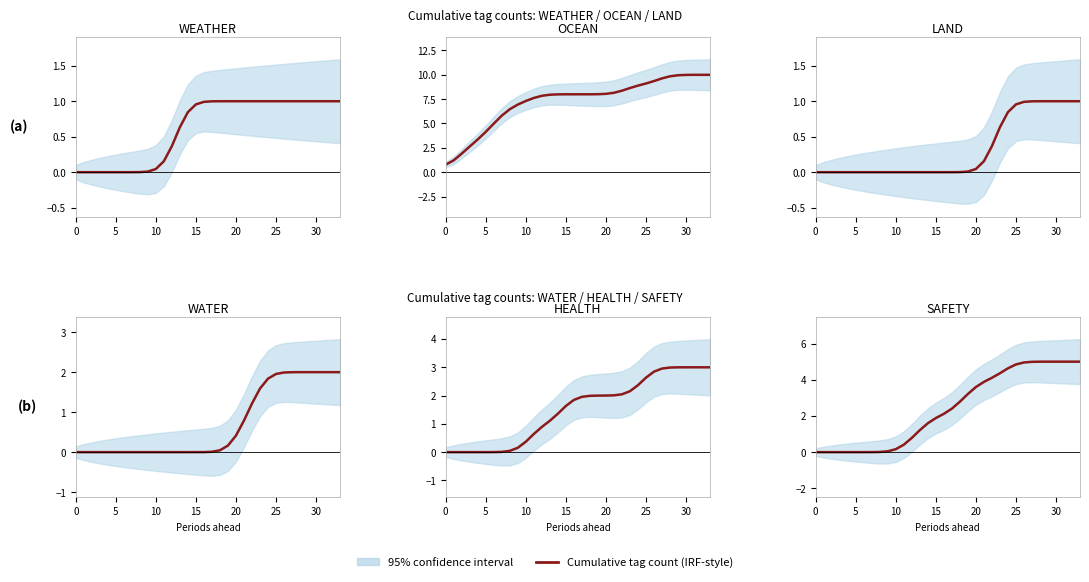

How many values in the SAFETY series exceed 2?

18